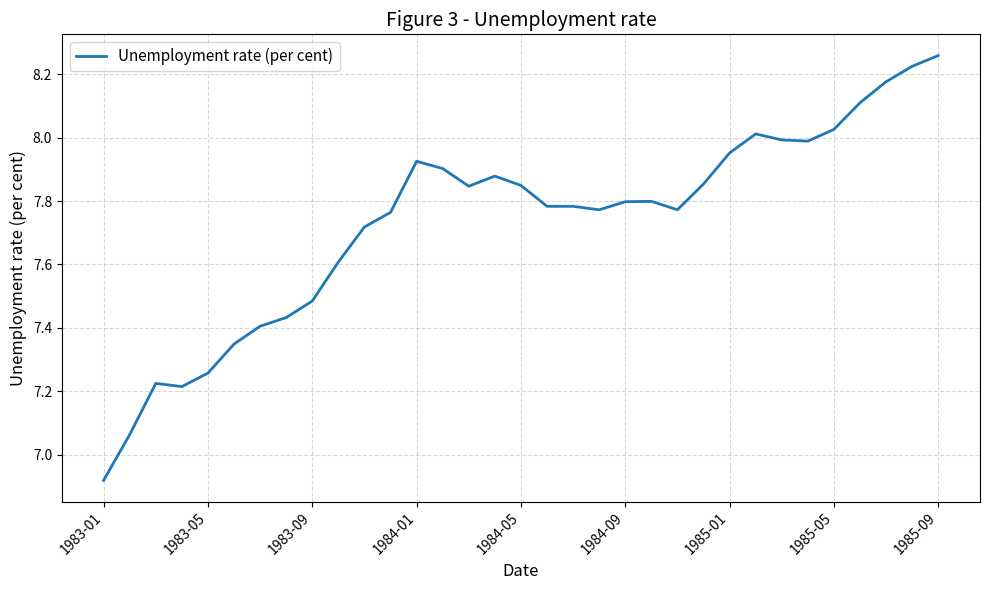

What is the difference between the maximum and minimum values?

1.3